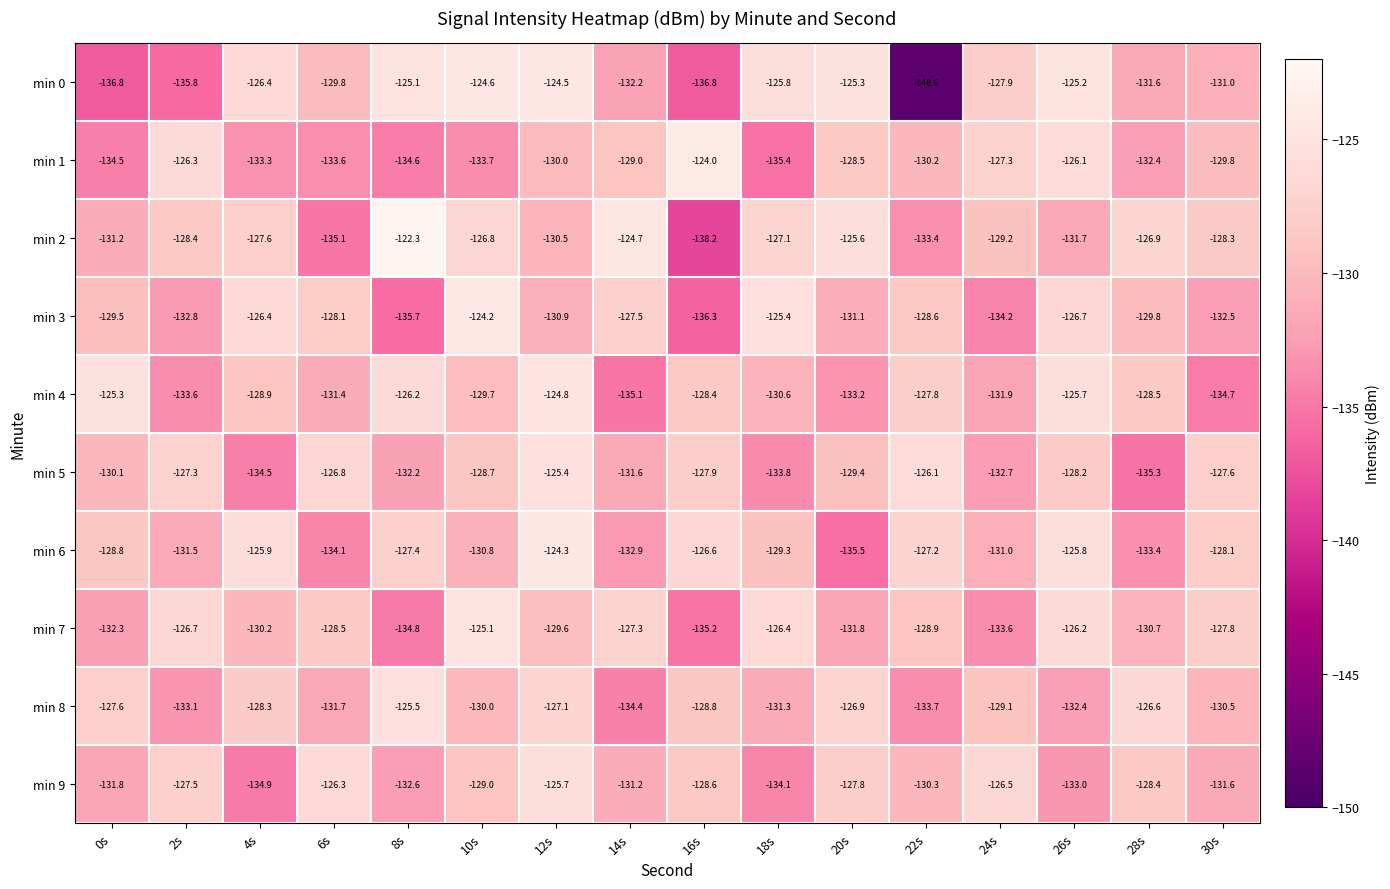

Which series has the largest total across all categories?

min 2